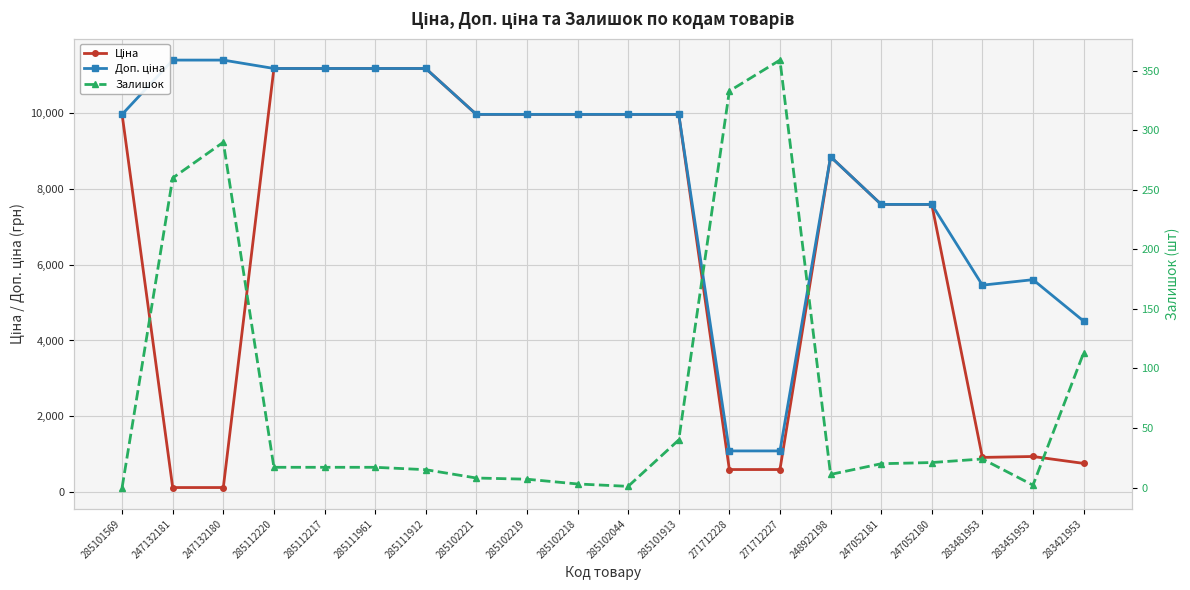

At which category does Доп. ціна reach its first local peak?

248922198